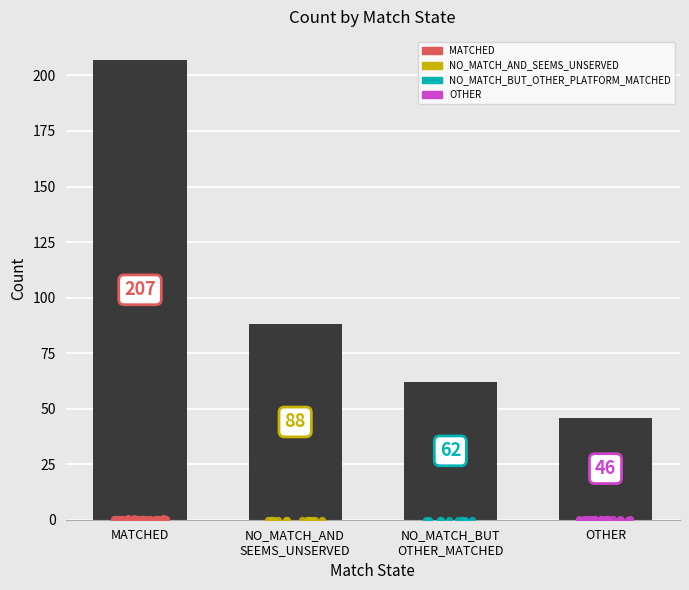

Which has a higher value, NO_MATCH_AND SEEMS_UNSERVED or MATCHED?

MATCHED